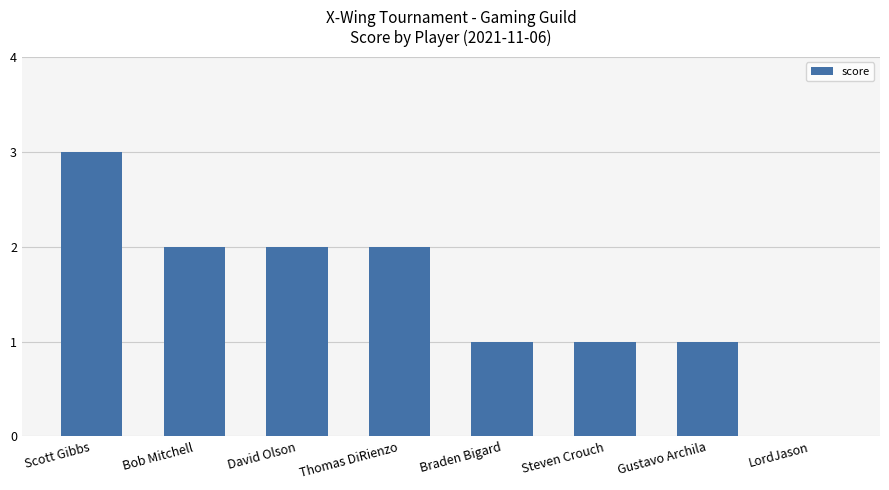

Reading left to right, extract all data points from this chart.

Scott Gibbs=3	Bob Mitchell=2	David Olson=2	Thomas DiRienzo=2	Braden Bigard=1	Steven Crouch=1	Gustavo Archila=1	LordJason=0